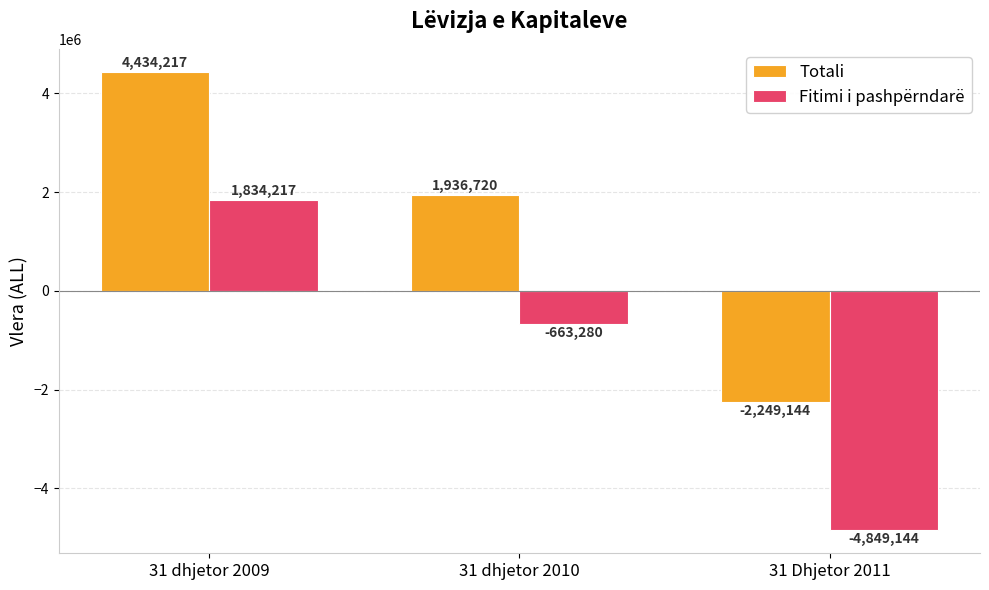

Which series has the largest total across all categories?

Totali